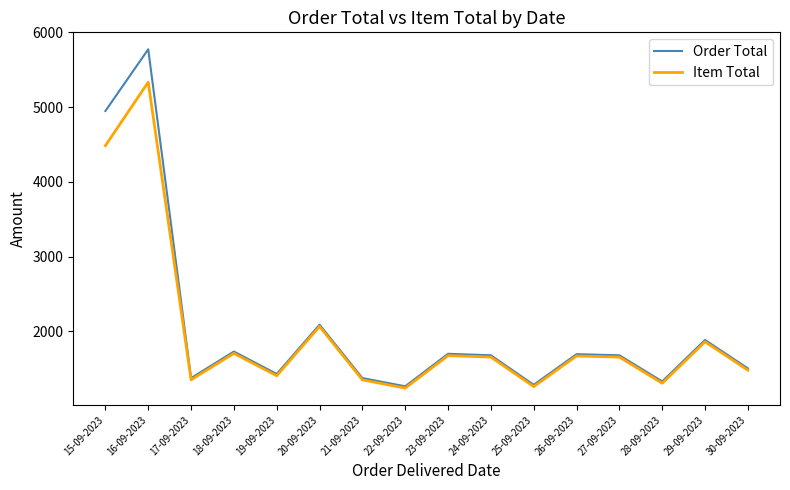

Rank the series by their maximum value, from highest to lowest.

Order Total, Item Total